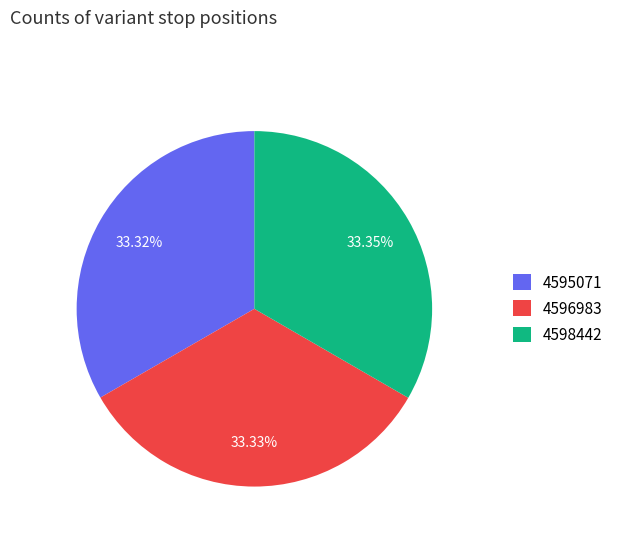

What is the ratio of the value at 4595071 to the value at 4598442?

1.0